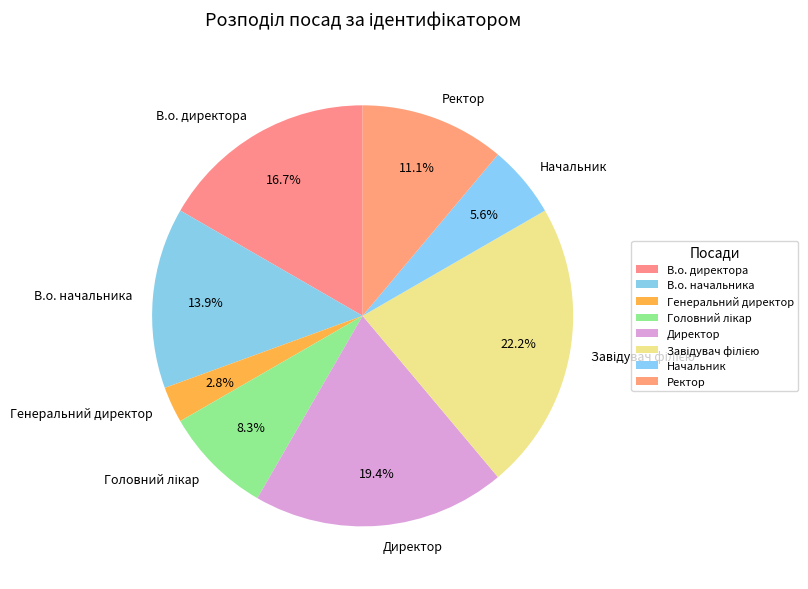

Count the number of slices in the pie.

8